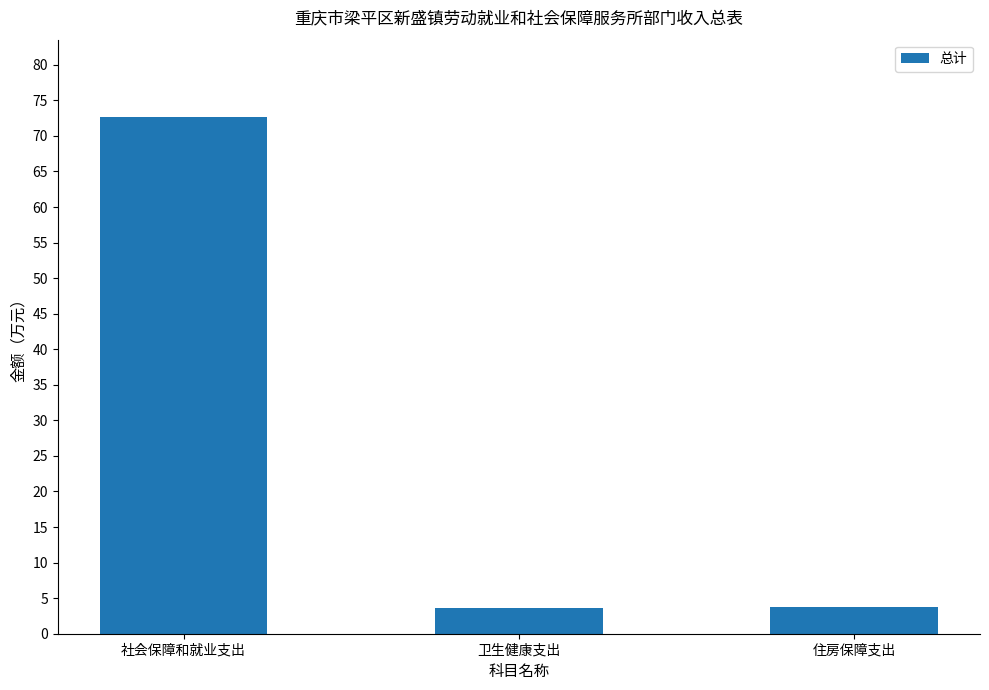

How many distinct data groups are displayed?

1